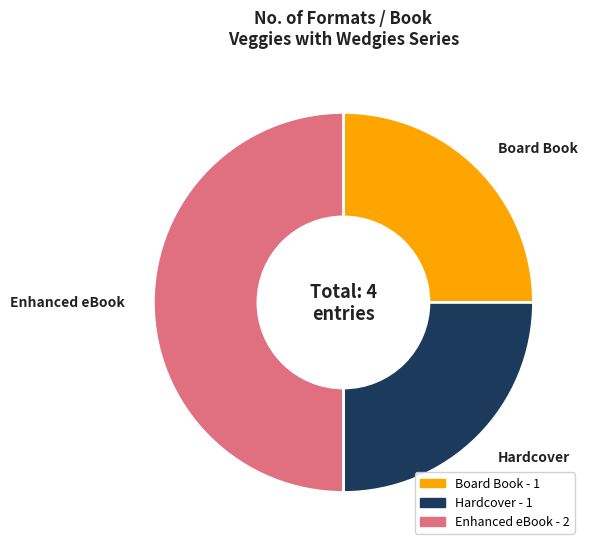

Is the sum of Enhanced eBook and Hardcover greater than half?

Yes